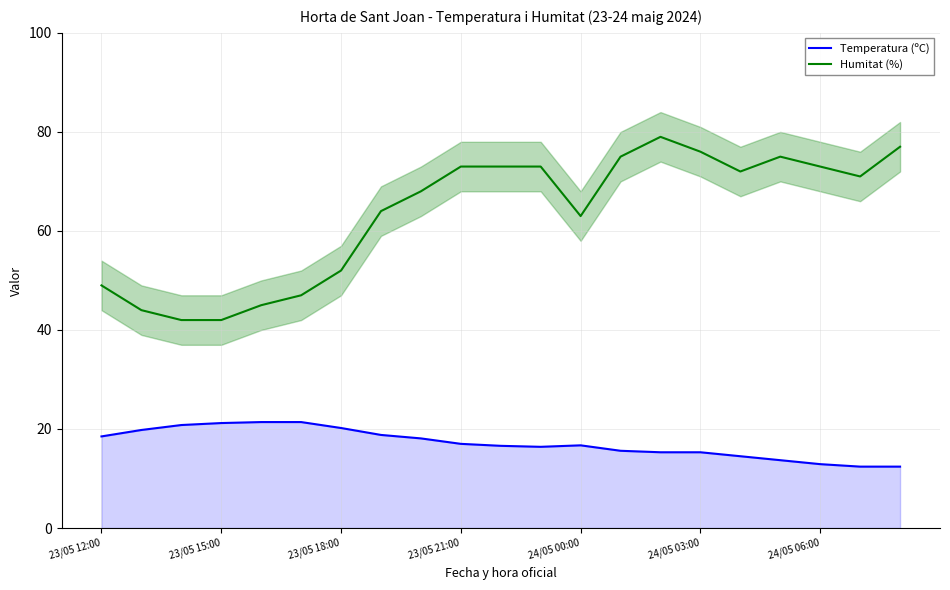

Reading left to right, what are all the values shown in this chart?

Temperatura (ºC): 18.5	19.8	20.8	21.2	21.4	21.4	20.2	18.8	18.1	17.0	16.6	16.4	16.7	15.6	15.3	15.3	14.5	13.7	12.9	12.4	12.4
Humitat (%): 49.0	44.0	42.0	42.0	45.0	47.0	52.0	64.0	68.0	73.0	73.0	73.0	63.0	75.0	79.0	76.0	72.0	75.0	73.0	71.0	77.0